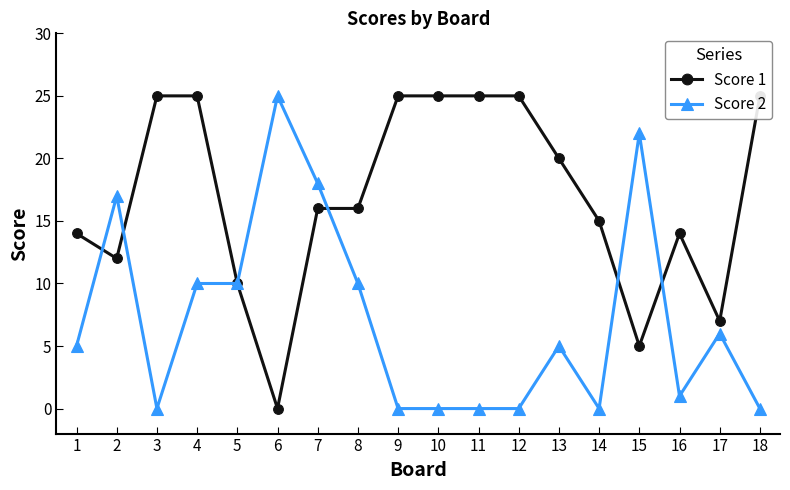

True or false: Score 2 and Score 1 cross at least once.

True